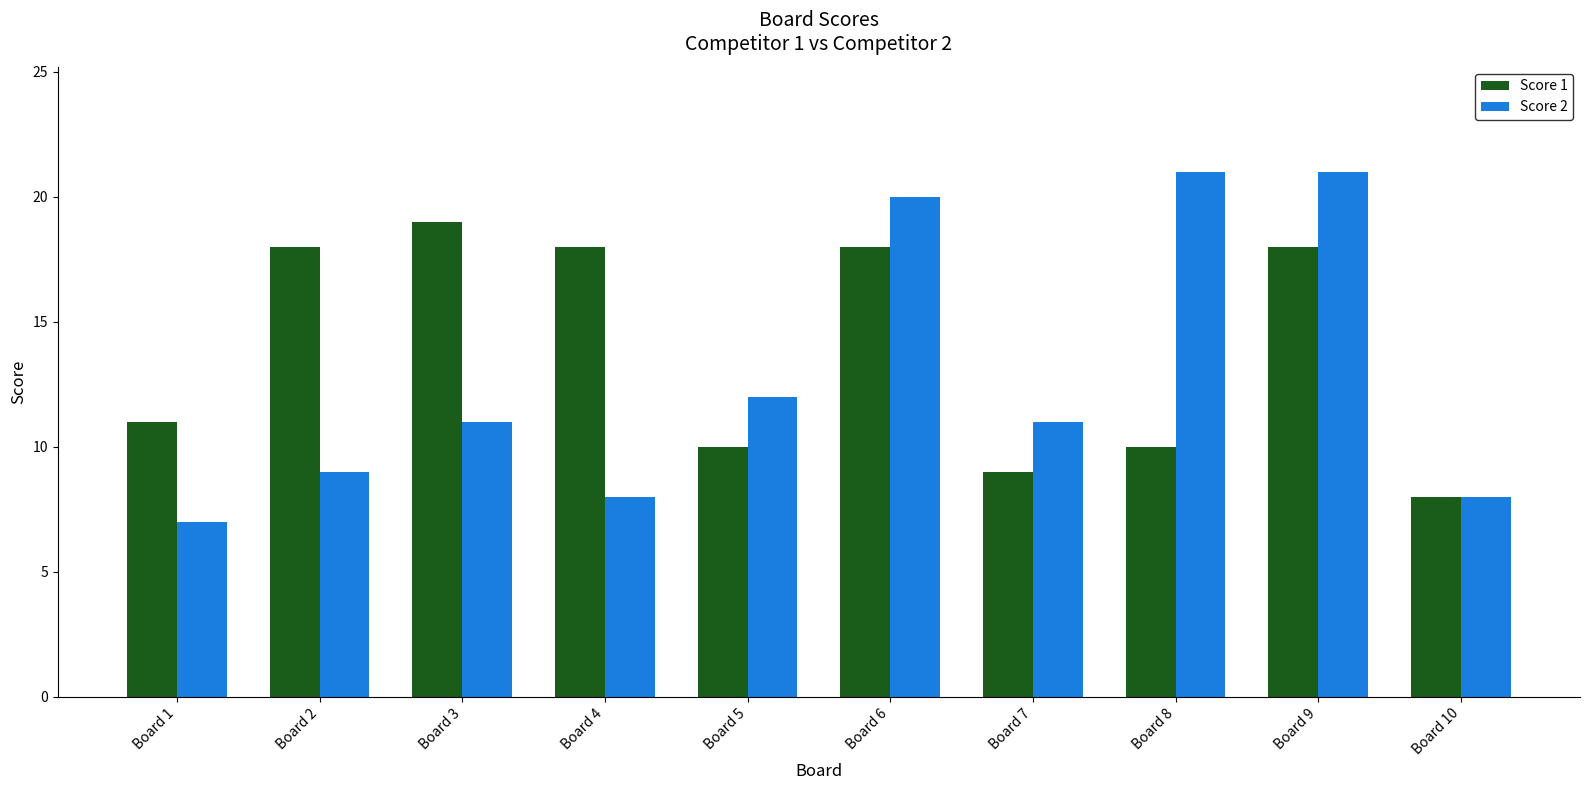

What value does the Score 1 series have at Board 5, to the nearest 5?

10